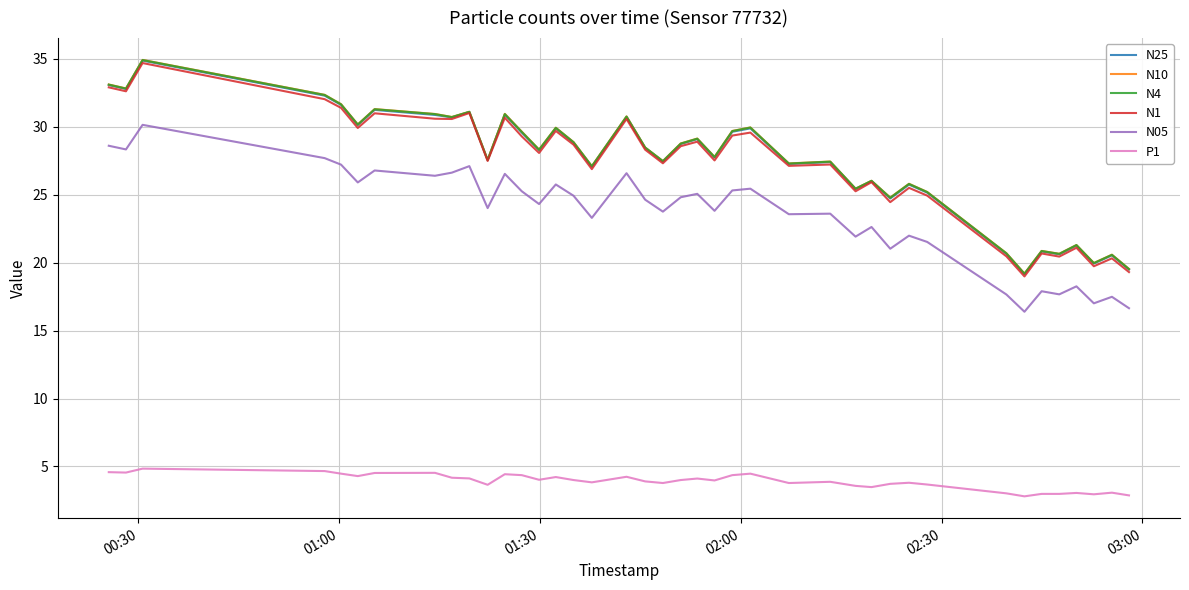

How many lines are shown in the chart?

6